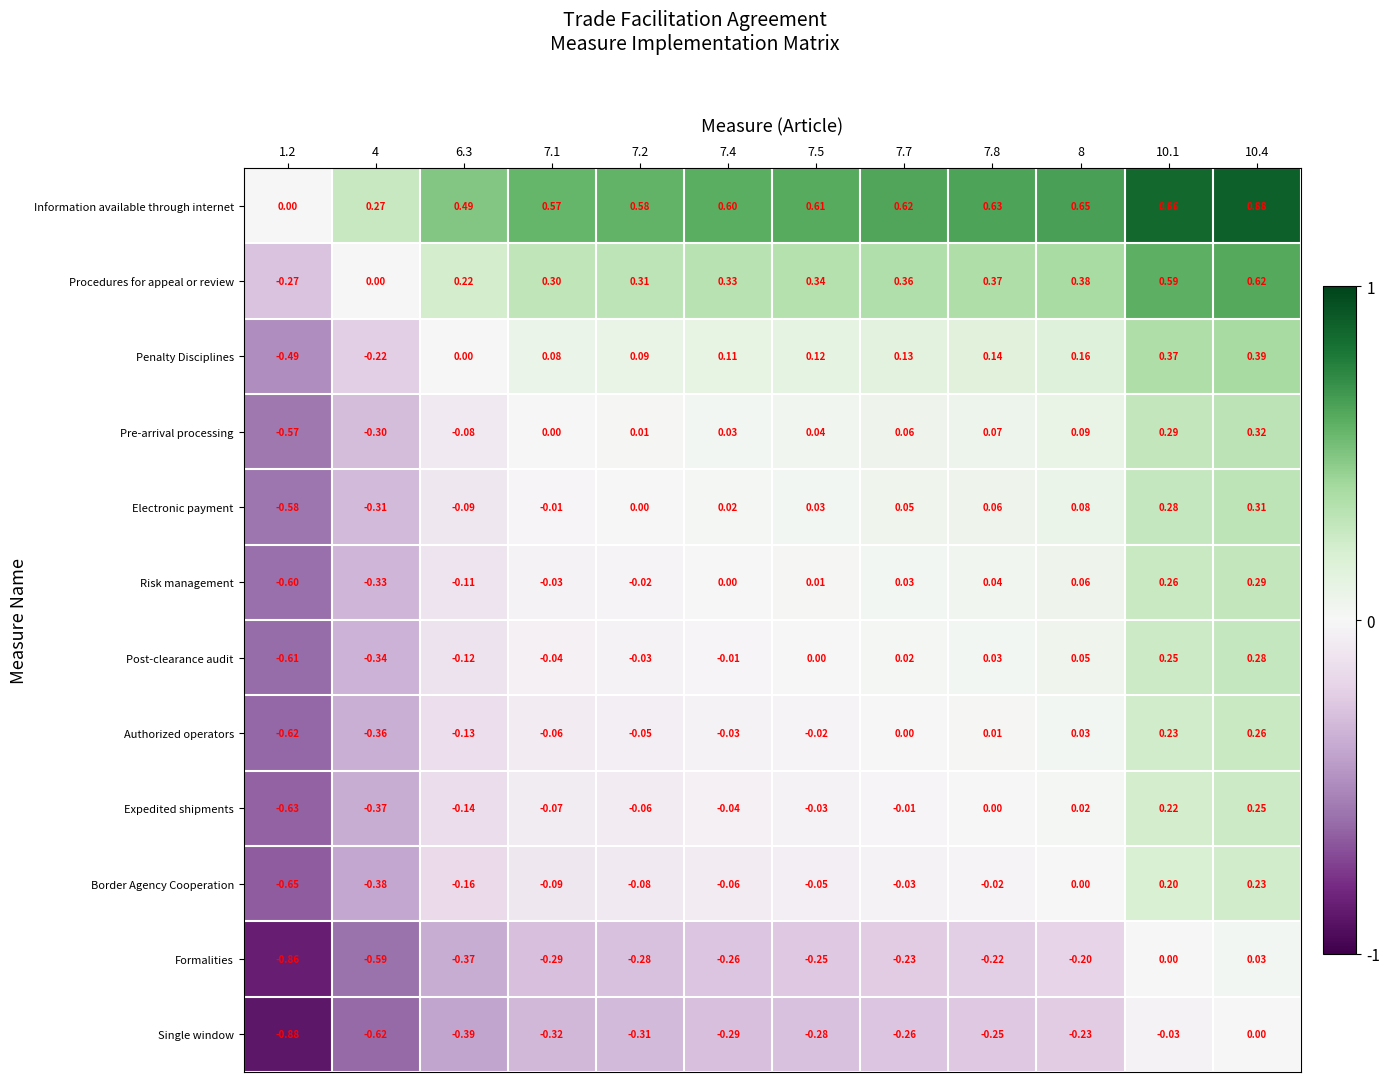

At 10.1, list the series in order from largest to smallest.

Information available through internet, Procedures for appeal or review, Penalty Disciplines, Pre-arrival processing, Electronic payment, Risk management, Post-clearance audit, Authorized operators, Expedited shipments, Border Agency Cooperation, Formalities, Single window